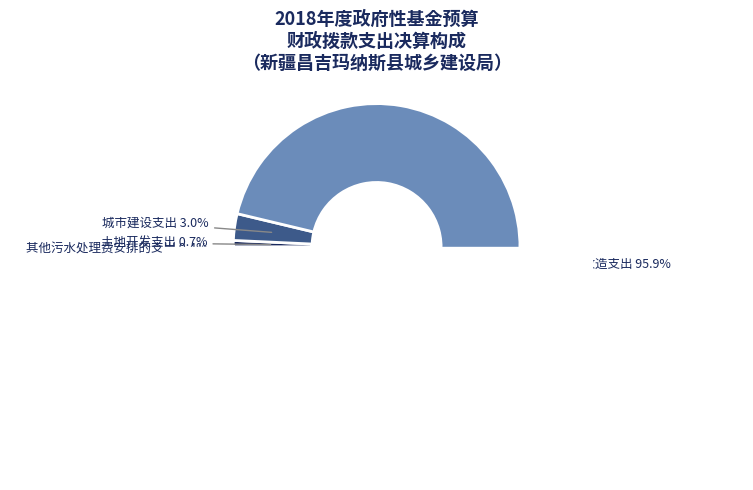

Which category has the smallest portion of the pie?

其他污水处理费安排的支出